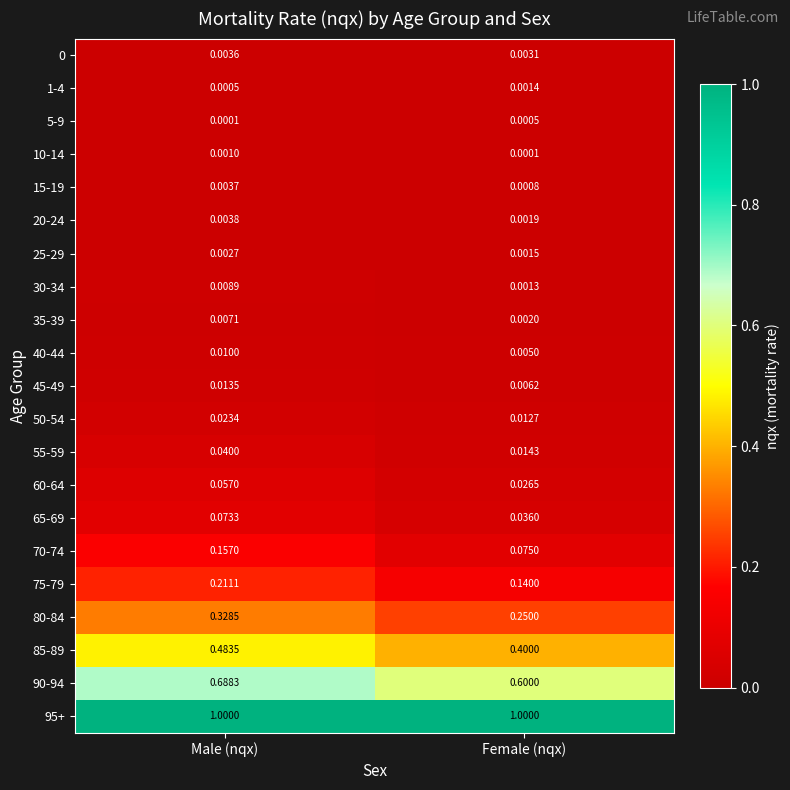

At which category is the sum across all series the highest?

Male (nqx)